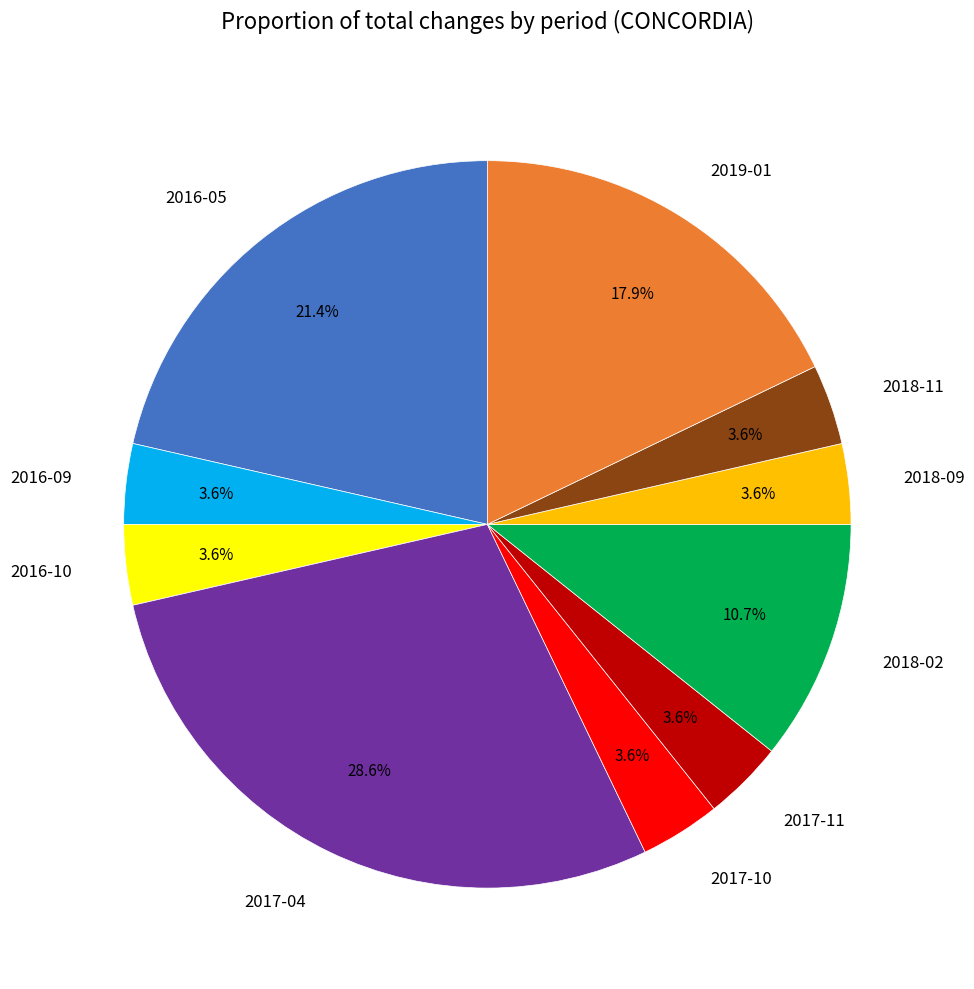

What is the largest slice in the pie chart?

2017-04